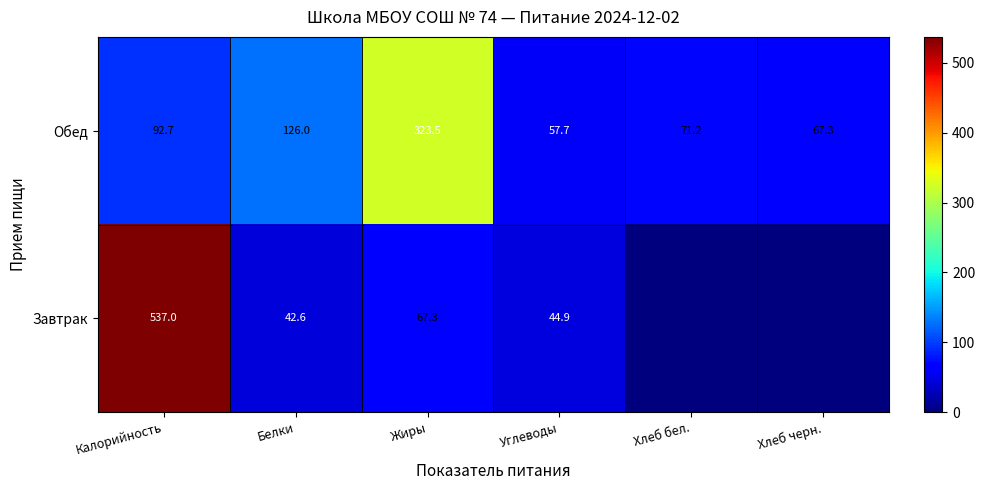

At which label is Обед closest to 190?

Белки